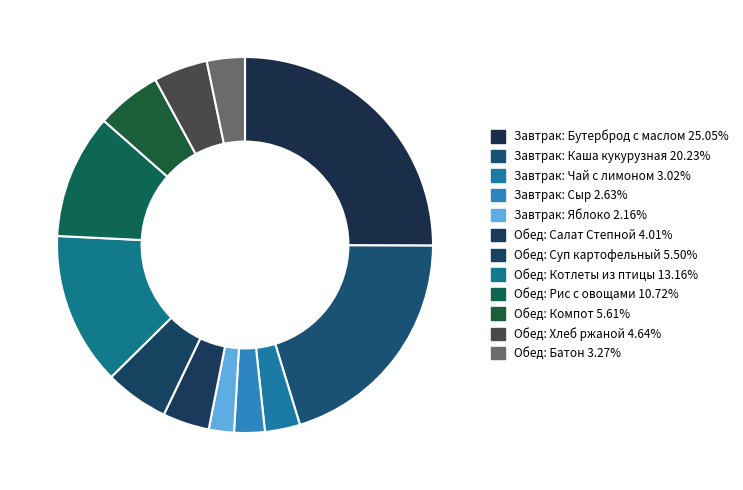

To the nearest percent, what is the average slice percentage?

8%